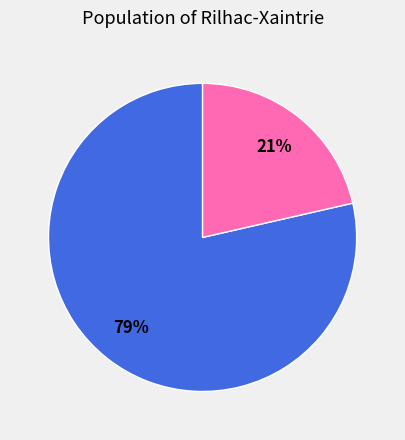

To the nearest percent, what is the average slice percentage?

50%